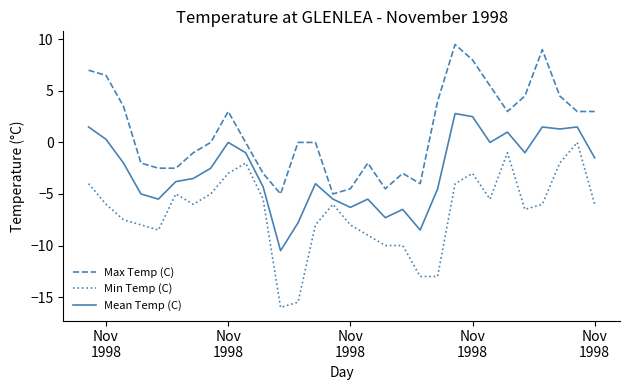

True or false: Max Temp (C) and Mean Temp (C) intersect in this chart.

False